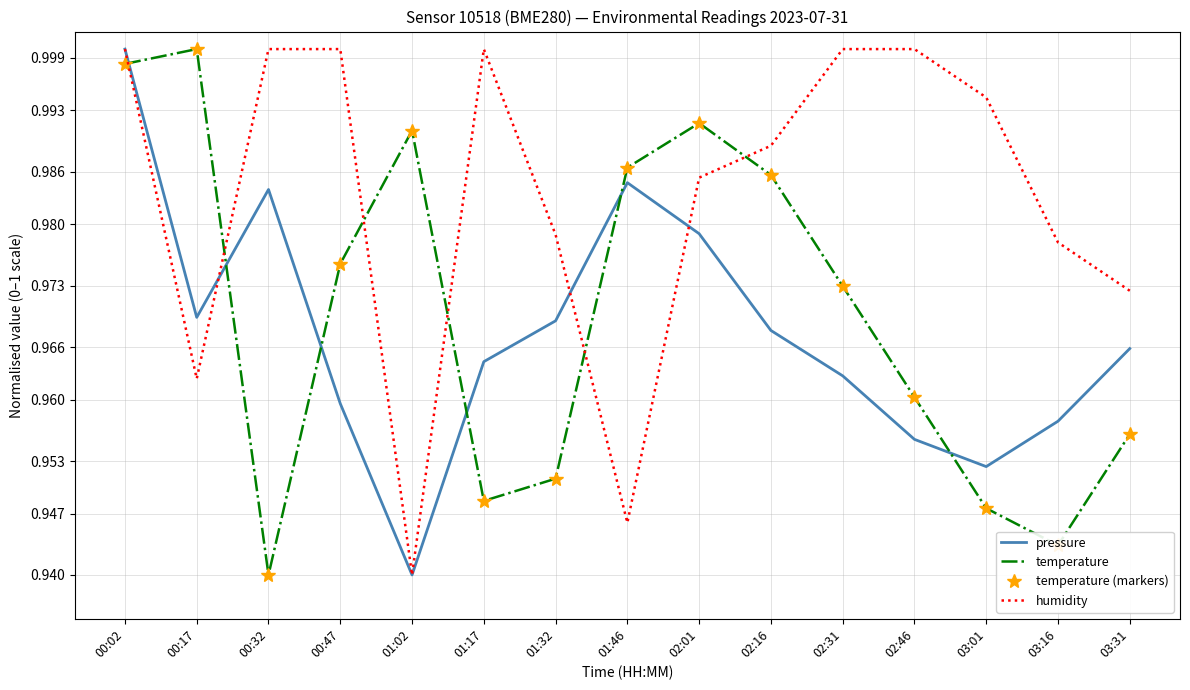

Which series has the largest total across all categories?

humidity